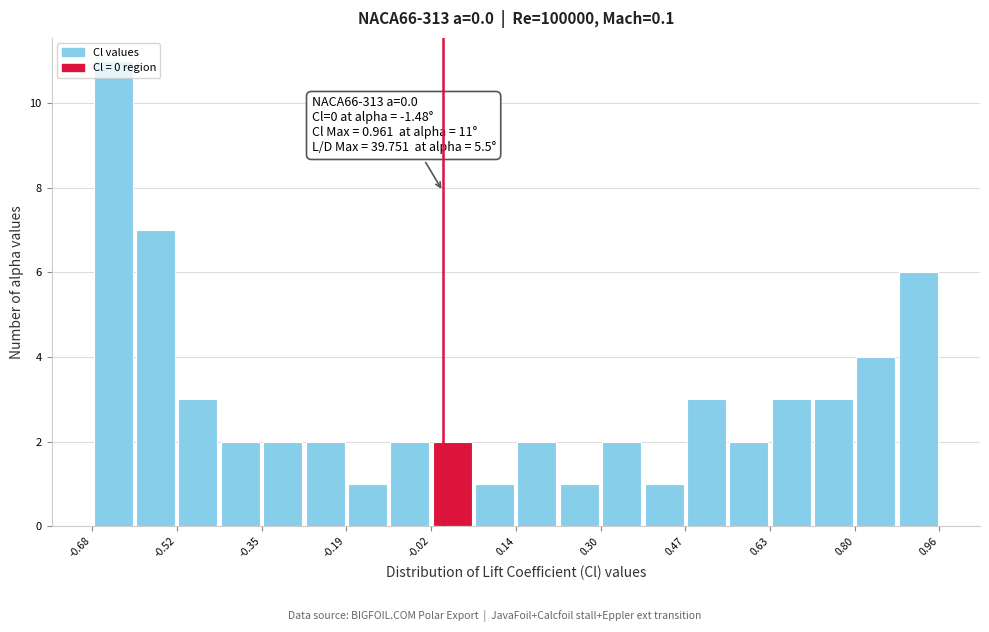

Which range on the x-axis has the tallest bar?

-0.68 to -0.60